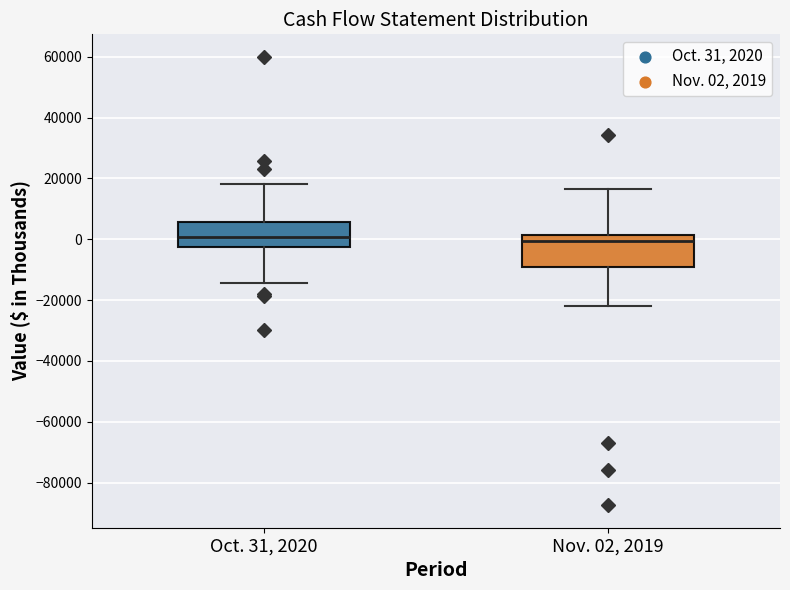

Reading left to right, read every box against the y-axis: the position of its median line, the range the box covers, and the ends of its whiskers. The values are not printed on the chart, so give them approximately, as read against the axis.

Oct. 31, 2020: median 0, box -2000 to 6000, whiskers -14000 to 18000
Nov. 02, 2019: median 0, box -10000 to 2000, whiskers -22000 to 16000